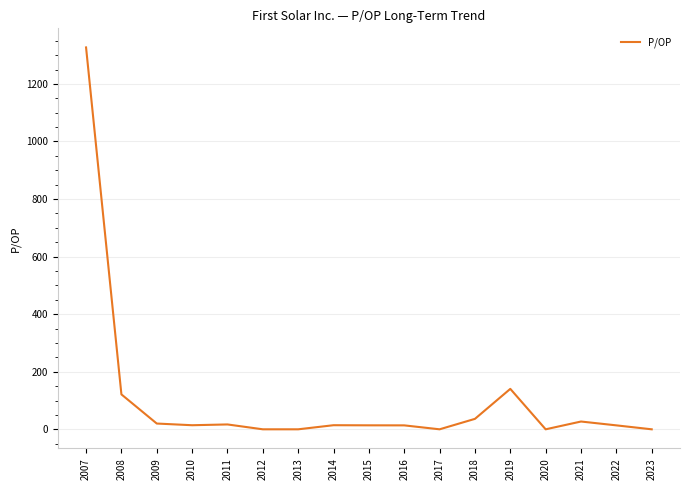

Which has a higher value, 2013 or 2018?

2018